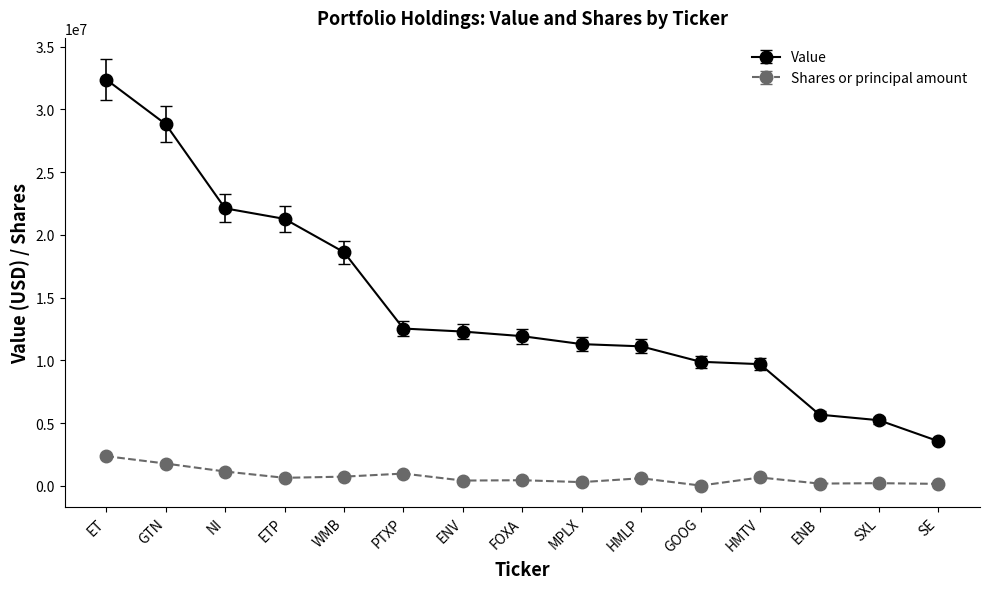

What is the sum of all Value values?

216348000